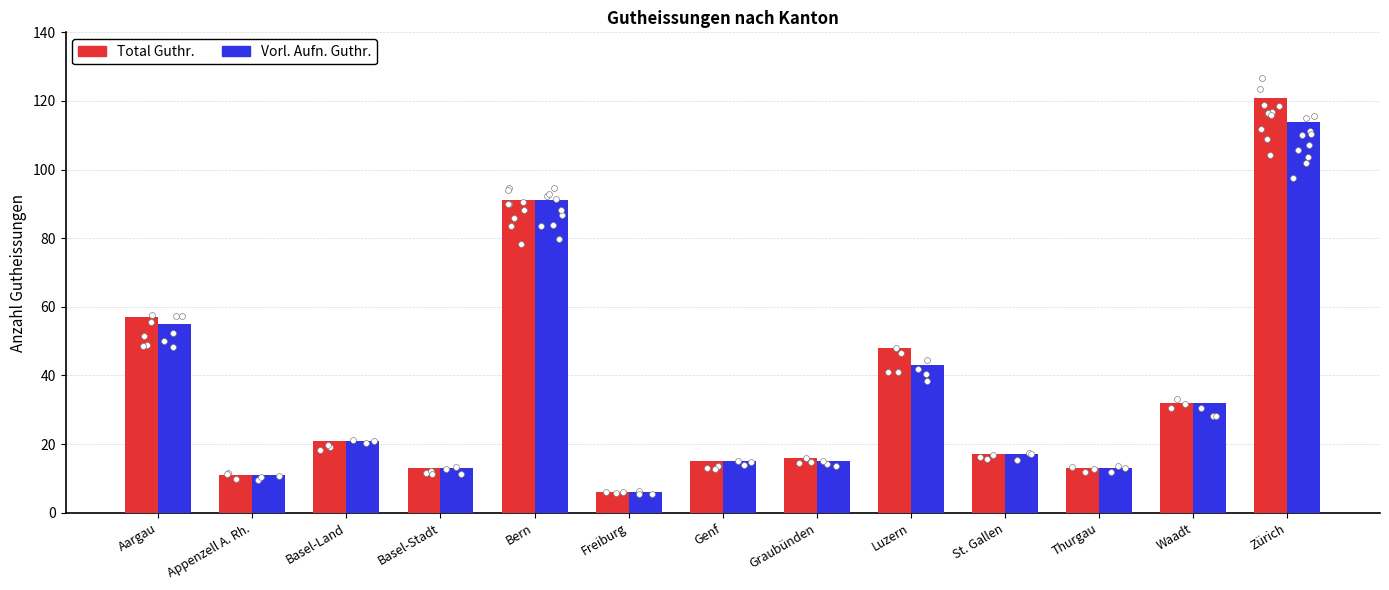

At how many categories does at least one series exceed 114?

1